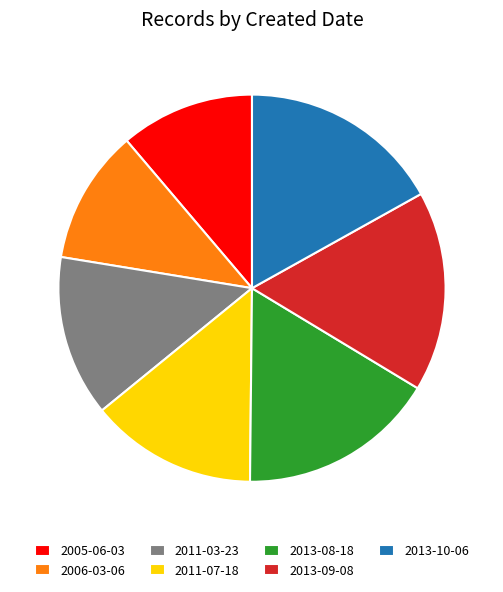

True or false: 2013-10-06 accounts for 17% of the total.

True